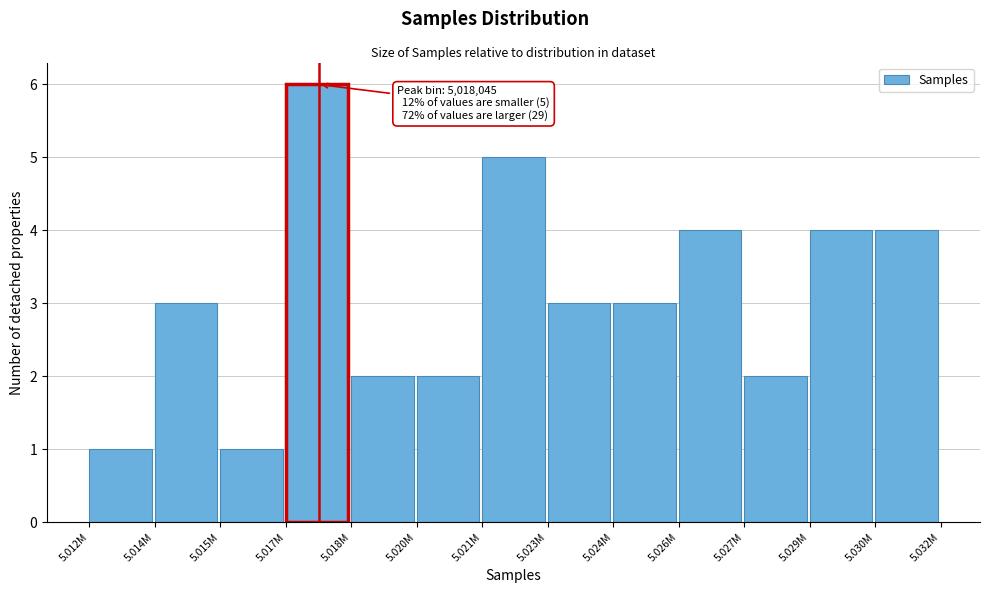

Reading right to left, list all the values displayed in this chart.

5.030M=4	5.029M=4	5.027M=2	5.026M=4	5.024M=3	5.023M=3	5.021M=5	5.020M=2	5.018M=2	5.017M=6	5.015M=1	5.014M=3	5.012M=1